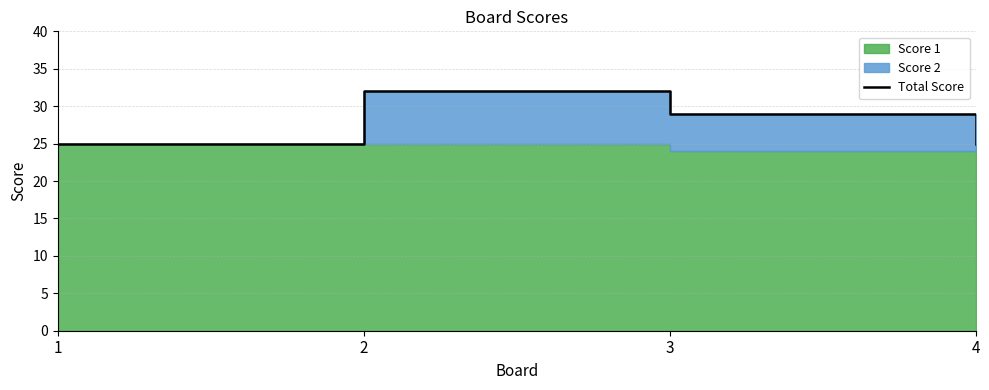

Reading left to right, list all the values displayed in this chart.

1=25	2=32	3=29	4=25